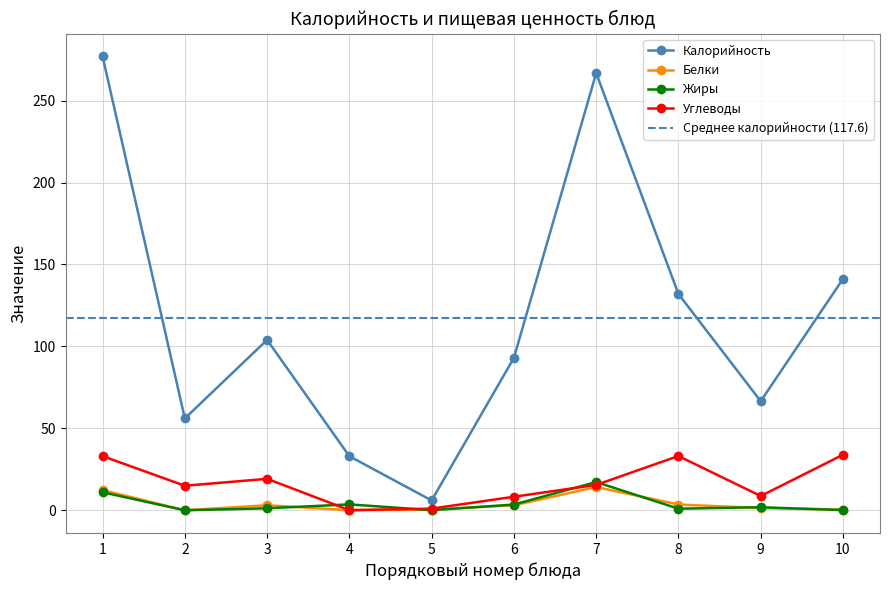

How many lines are shown in the chart?

4